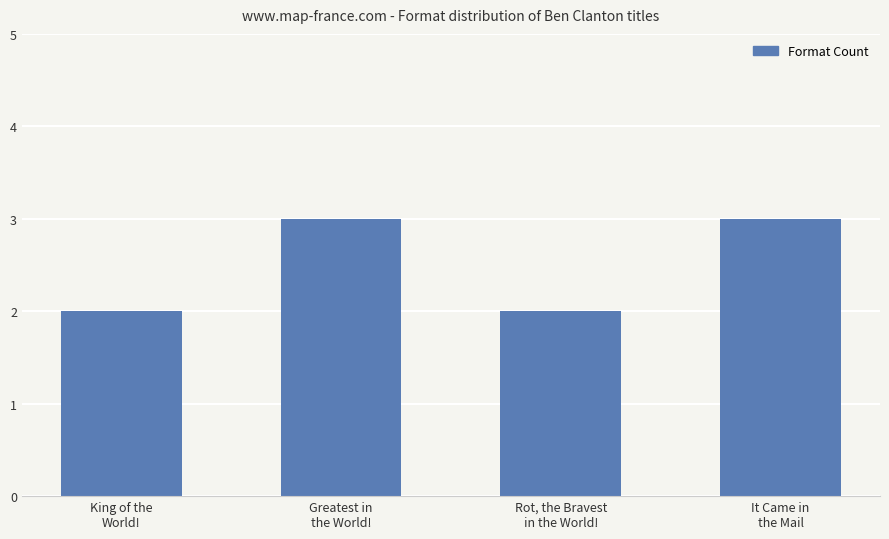

Which has a higher value, Greatest in
the World! or Rot, the Bravest
in the World!?

Greatest in
the World!